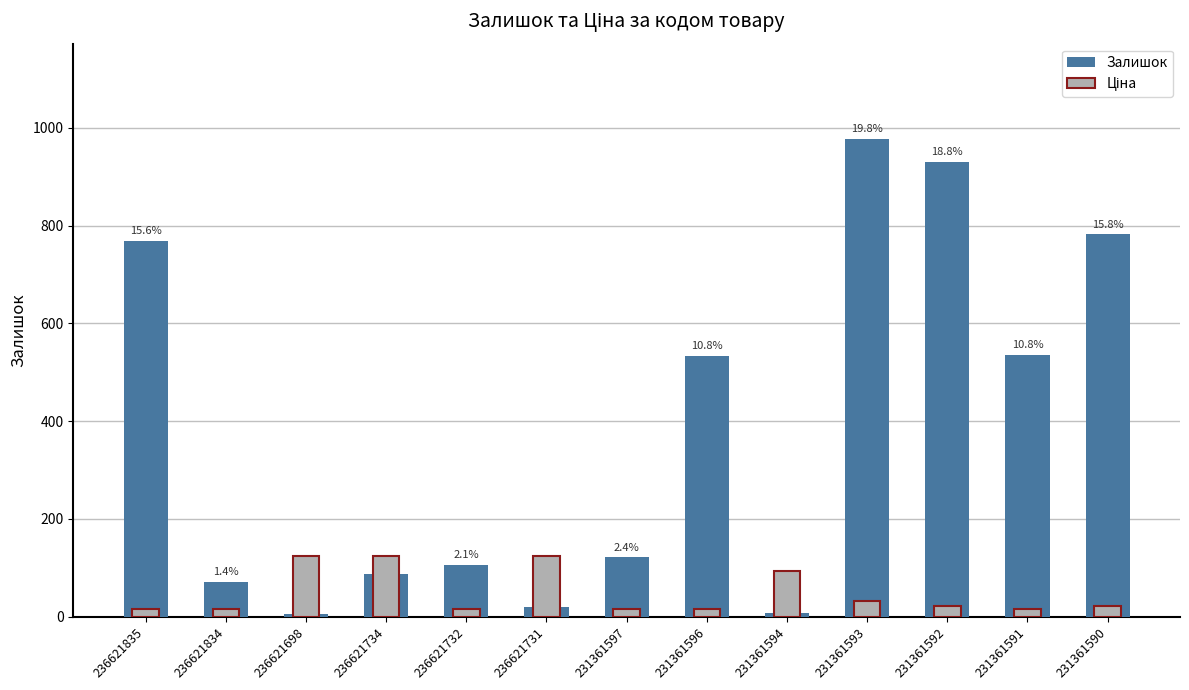

Reading left to right, extract all data points from this chart.

Залишок: 769.0	71.0	6.0	87.0	106.0	19.0	121.0	534.0	8.0	977.0	930.0	535.0	782.0
Ціна: 16.2	16.2	124.6	124.6	16.2	124.6	15.7	15.7	92.3	31.4	21.2	15.7	21.2